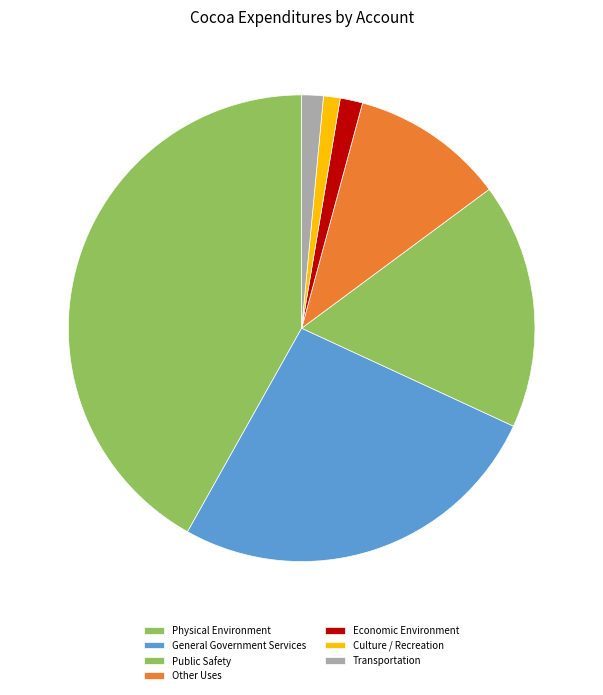

What percentage is the Public Safety slice, to the nearest percent?

17%